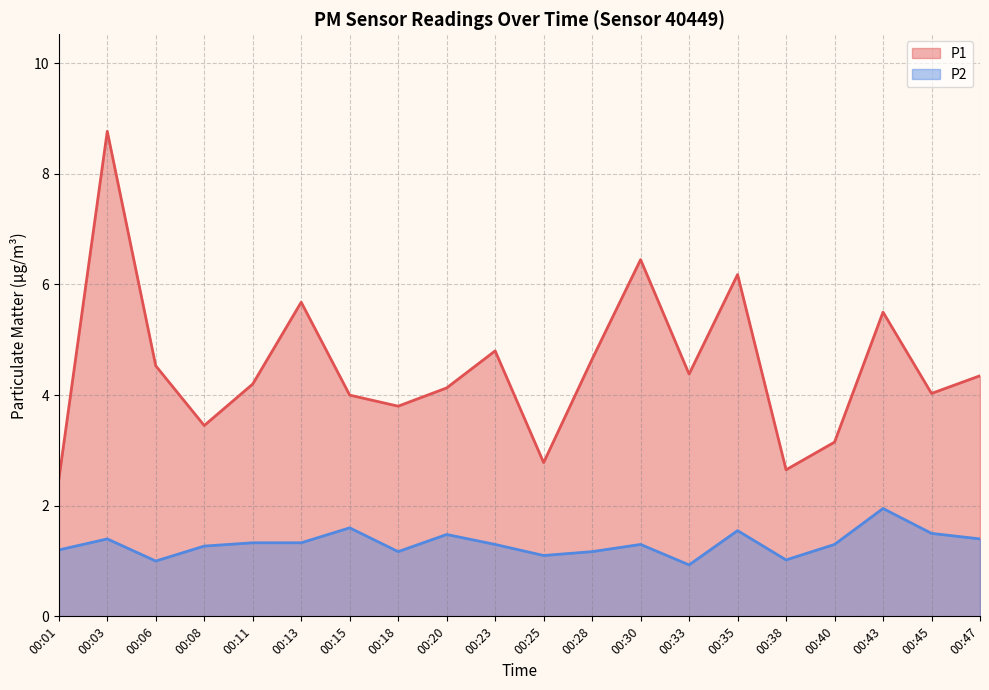

What are all the series names shown in the legend?

P1, P2